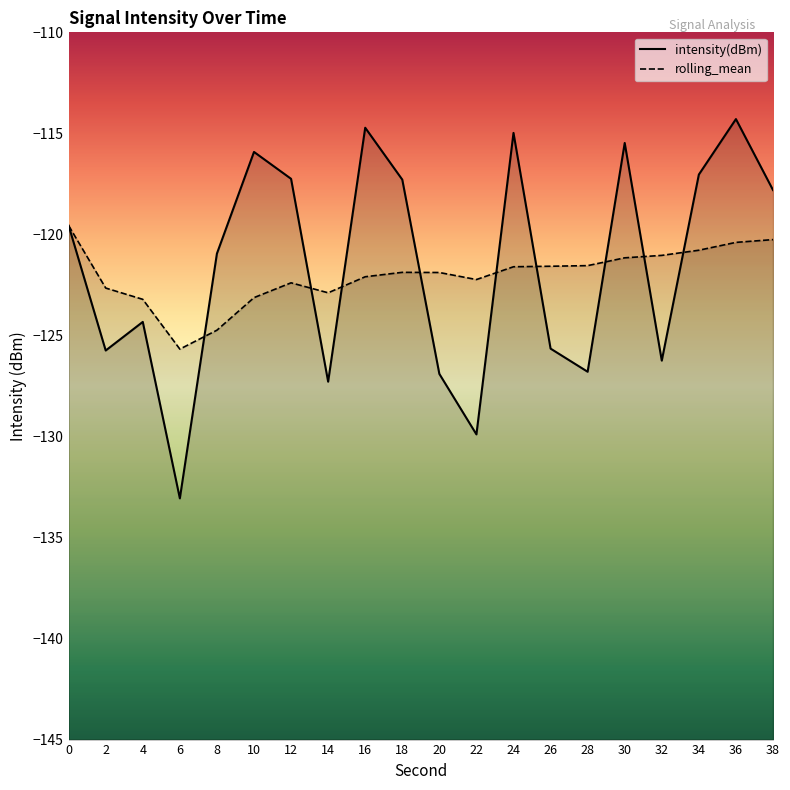

Where is intensity(dBm) nearest to the value -123?

4